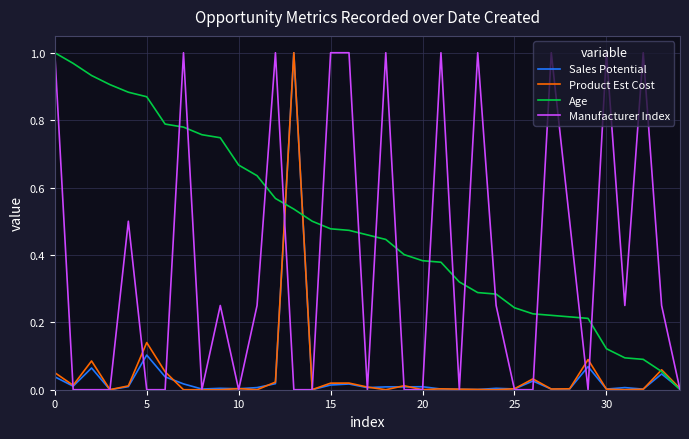

What are all the series names shown in the legend?

Sales Potential, Product Est Cost, Age, Manufacturer Index